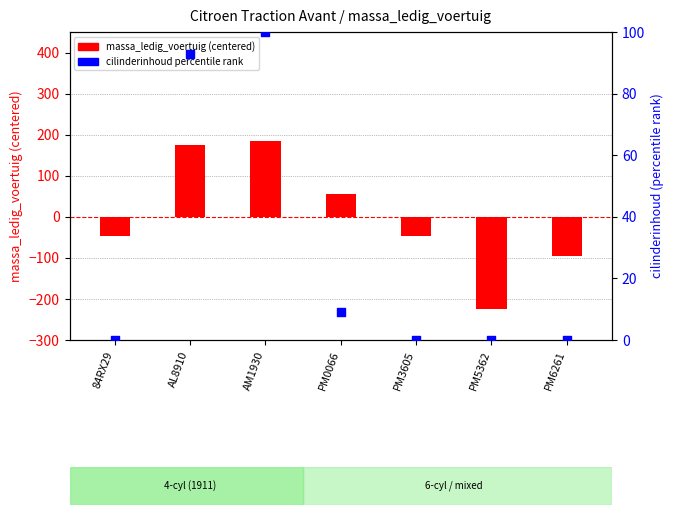

Which series contains the lowest Y value?

massa_ledig_voertuig (centered)